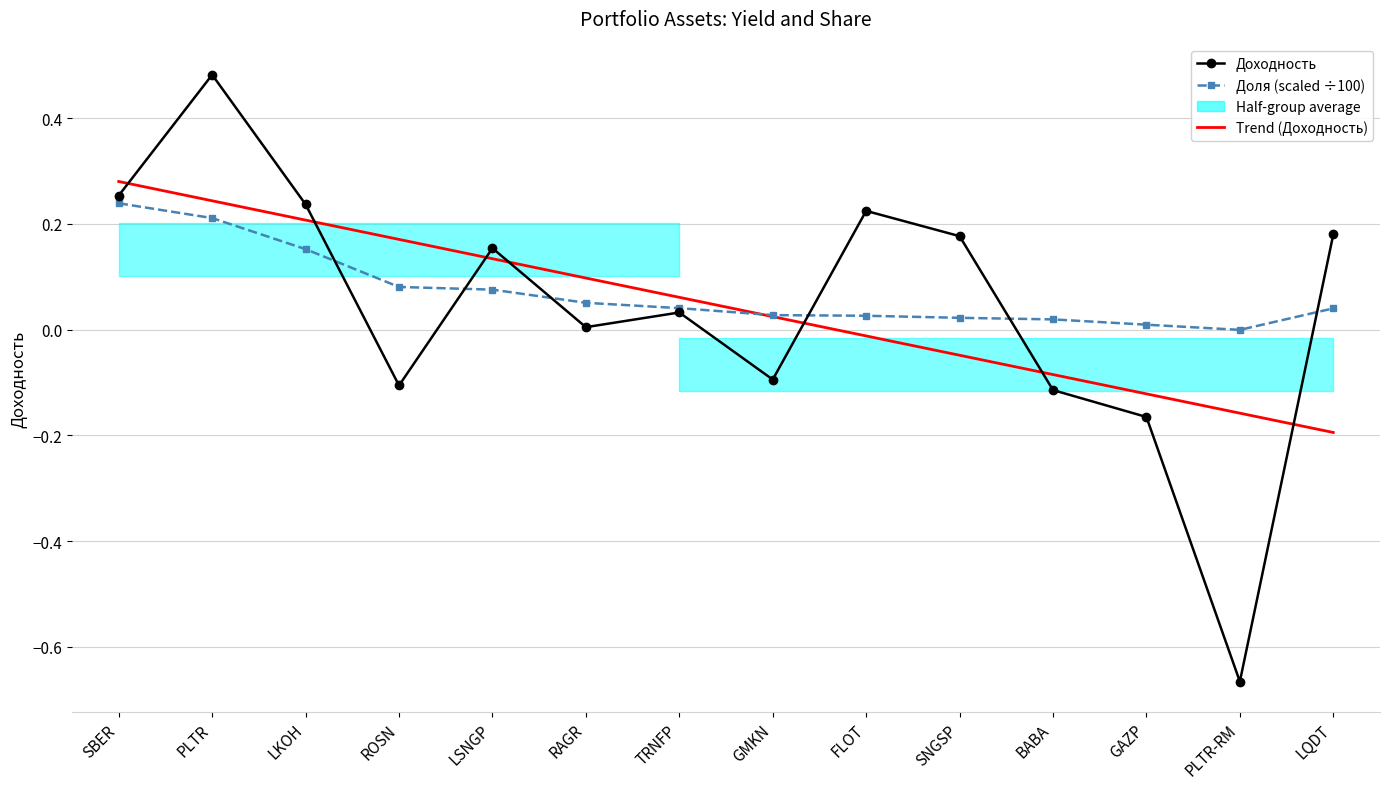

The value of Доля (scaled ÷100) at LSNGP is 0.1. True or false?

True